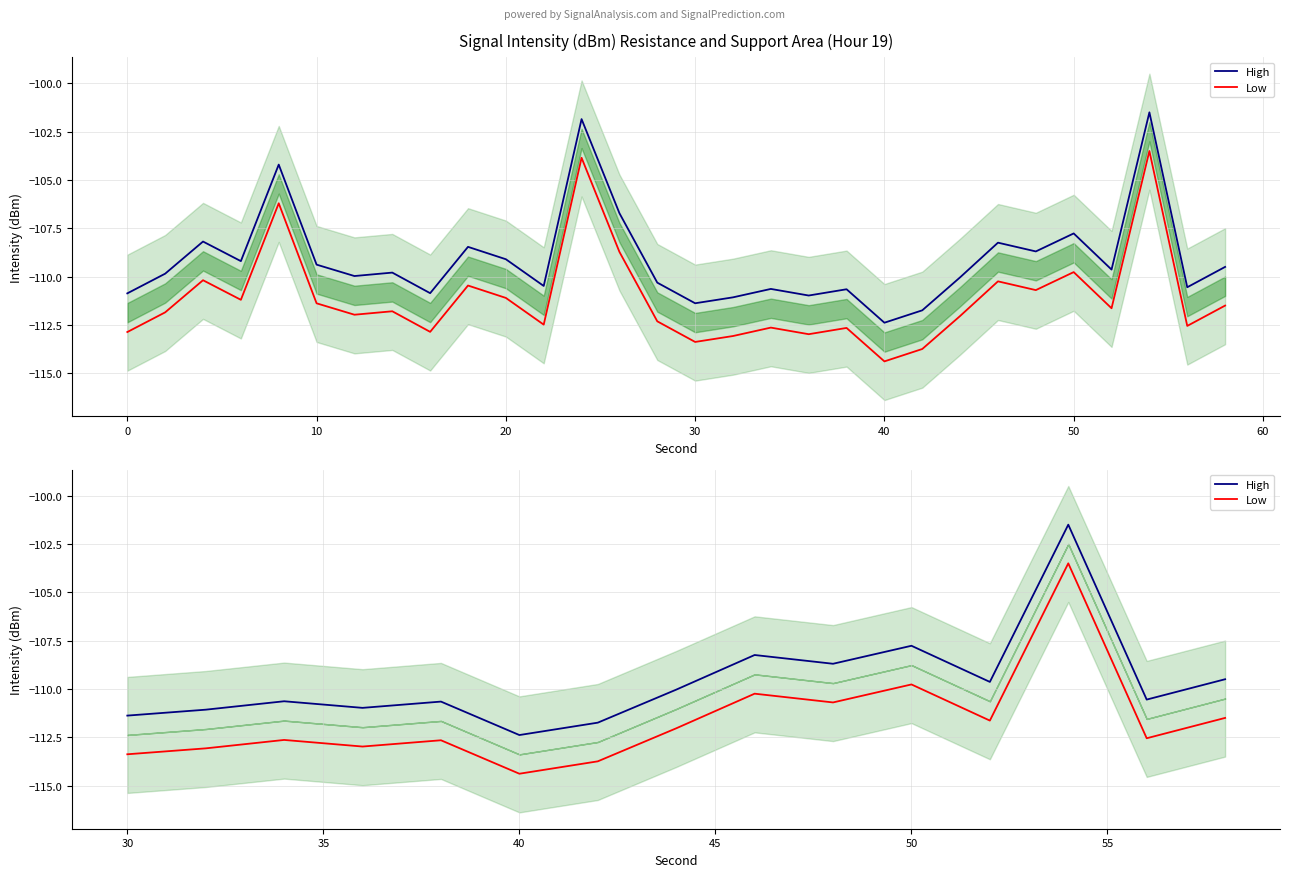

True or false: Low and High intersect in this chart.

False